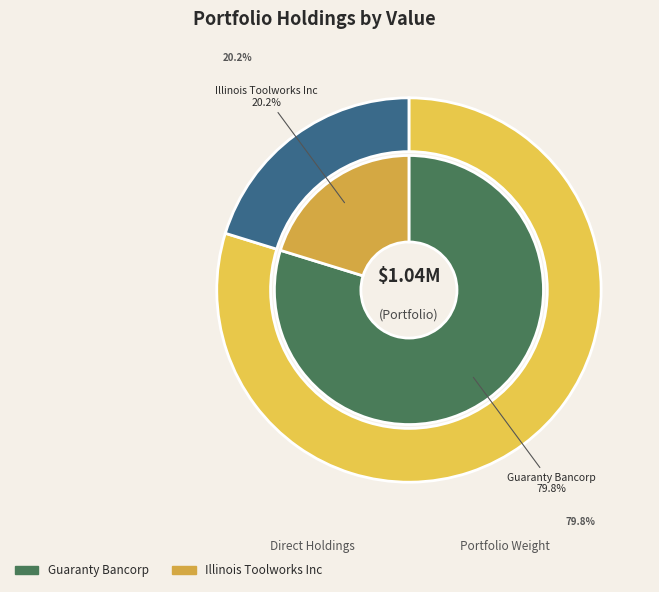

How many slices are in this pie chart?

2